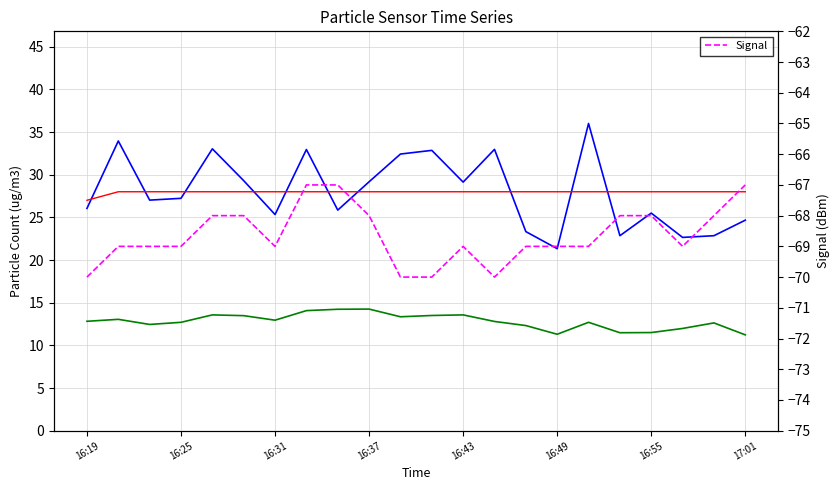

What is the maximum value for Signal?

-67